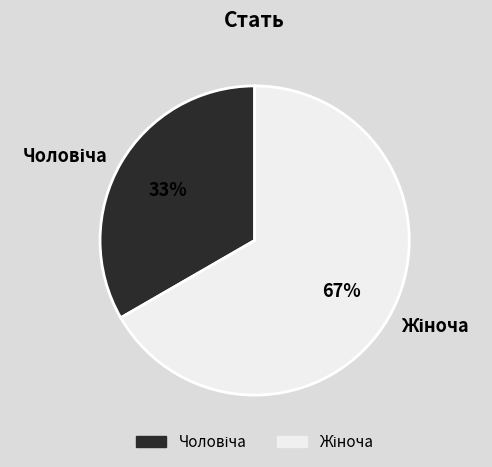

How many segments does this pie chart have?

2